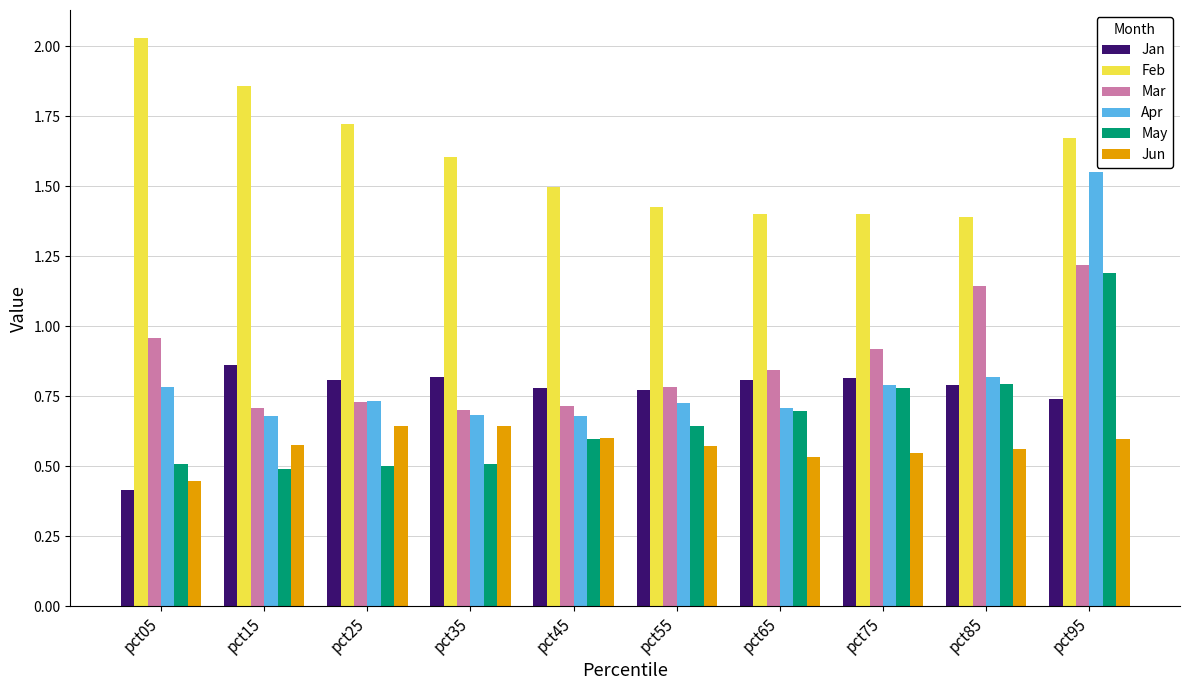

Which series changed the most between pct25 and pct65?

Feb